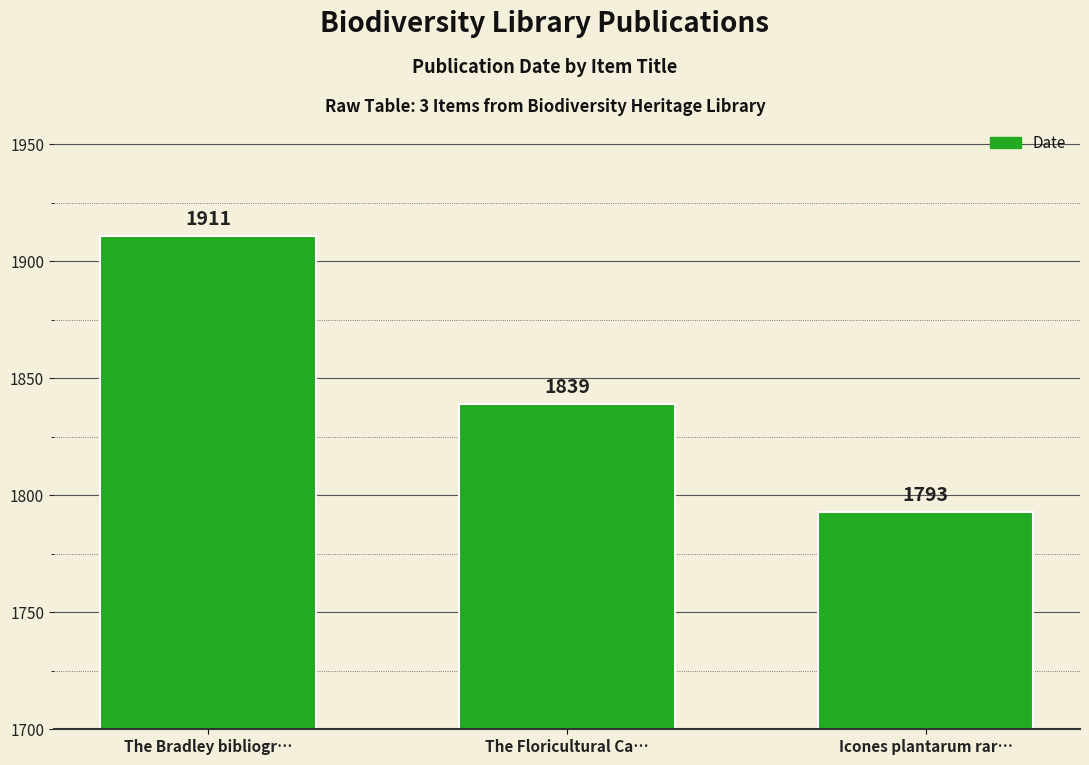

List the labels in order of value, smallest first.

Icones plantarum rar…, The Floricultural Ca…, The Bradley bibliogr…